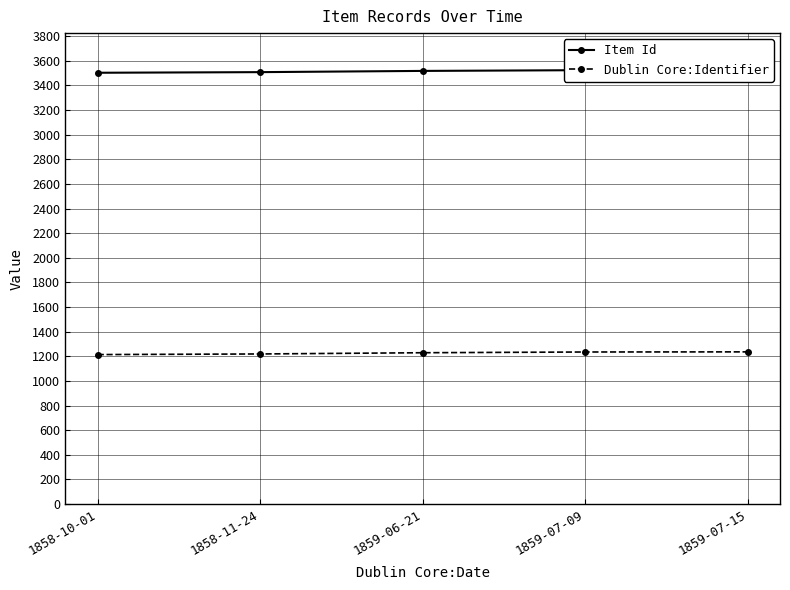

True or false: Item Id has more than 0 points higher than both neighbors.

False